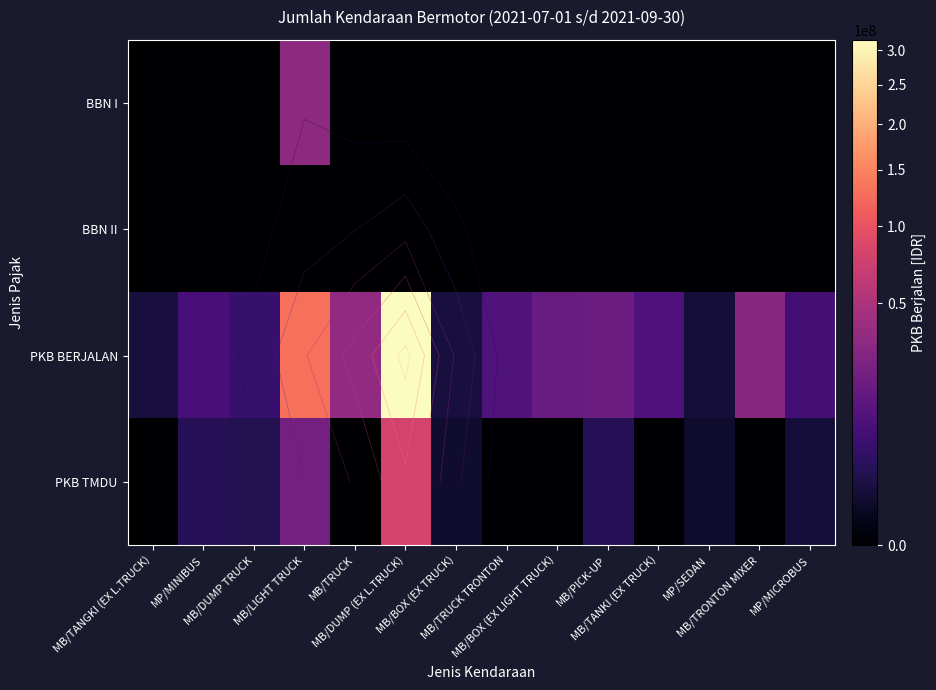

Is it true that BBN I equals 33150000 at MB/LIGHT TRUCK?

True